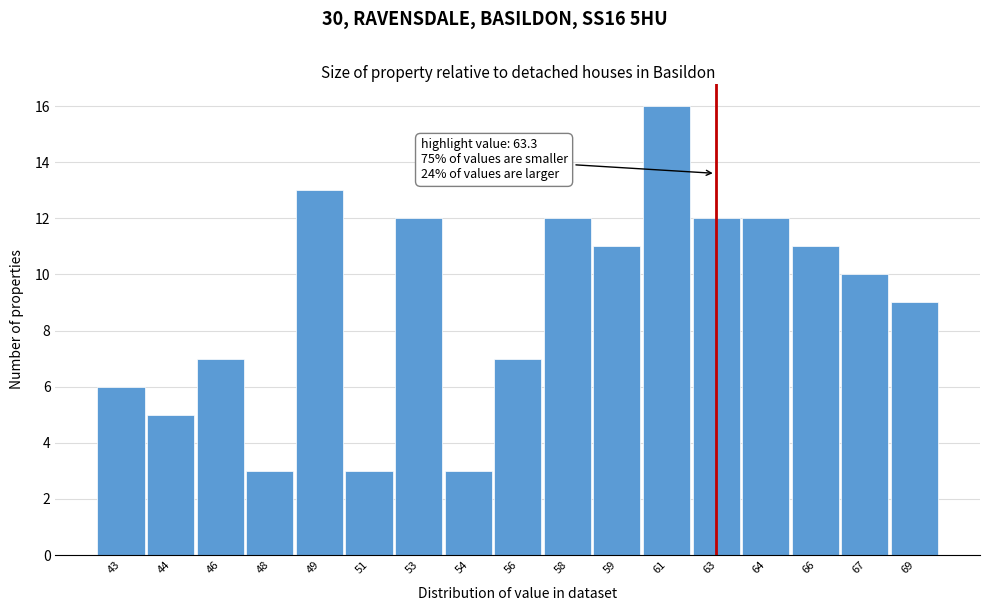

Reading left to right, transcribe all the data shown in this chart.

43=6	44=5	46=7	48=3	49=13	51=3	53=12	54=3	56=7	58=12	59=11	61=16	63=12	64=12	66=11	67=10	69=9